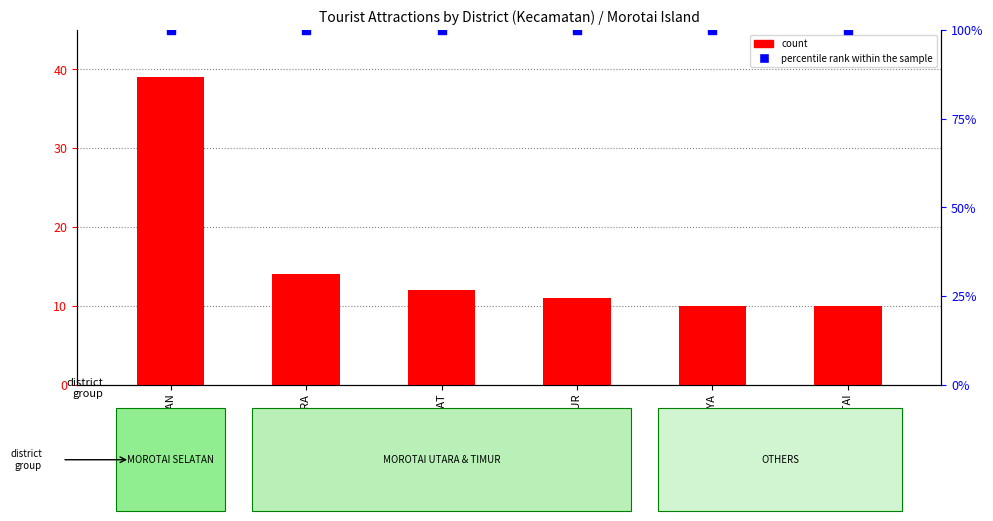

At how many categories does at least one series exceed 75?

6